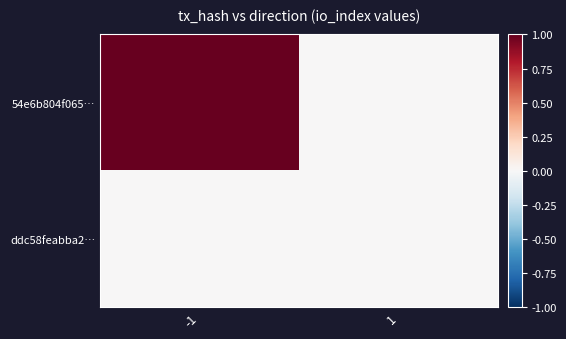

Rank the series by their average value, from lowest to highest.

ddc58feabba2…, 54e6b804f065…